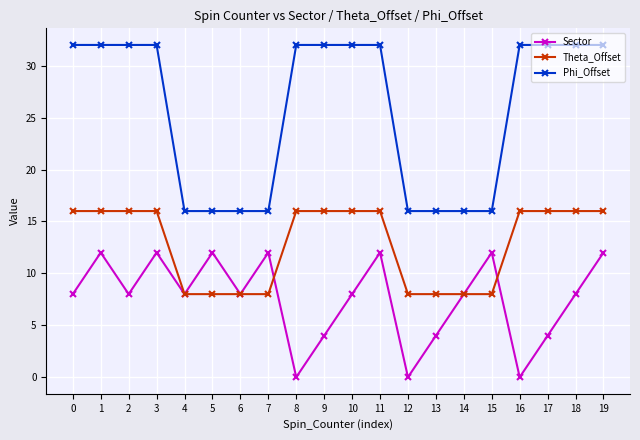

Reading right to left, list all the values displayed in this chart.

Sector: 19=12	18=8	17=4	16=0	15=12	14=8	13=4	12=0	11=12	10=8	9=4	8=0	7=12	6=8	5=12	4=8	3=12	2=8	1=12	0=8
Theta_Offset: 19=16	18=16	17=16	16=16	15=8	14=8	13=8	12=8	11=16	10=16	9=16	8=16	7=8	6=8	5=8	4=8	3=16	2=16	1=16	0=16
Phi_Offset: 19=32	18=32	17=32	16=32	15=16	14=16	13=16	12=16	11=32	10=32	9=32	8=32	7=16	6=16	5=16	4=16	3=32	2=32	1=32	0=32